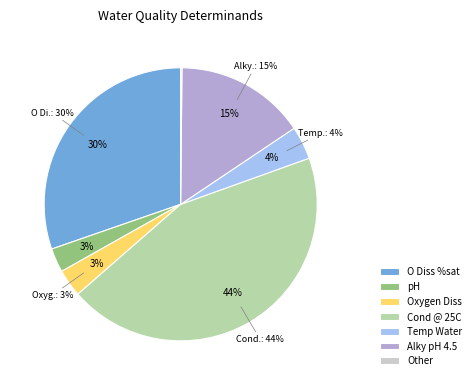

To the nearest percent, what portion does Alky pH 4.5 represent?

15%